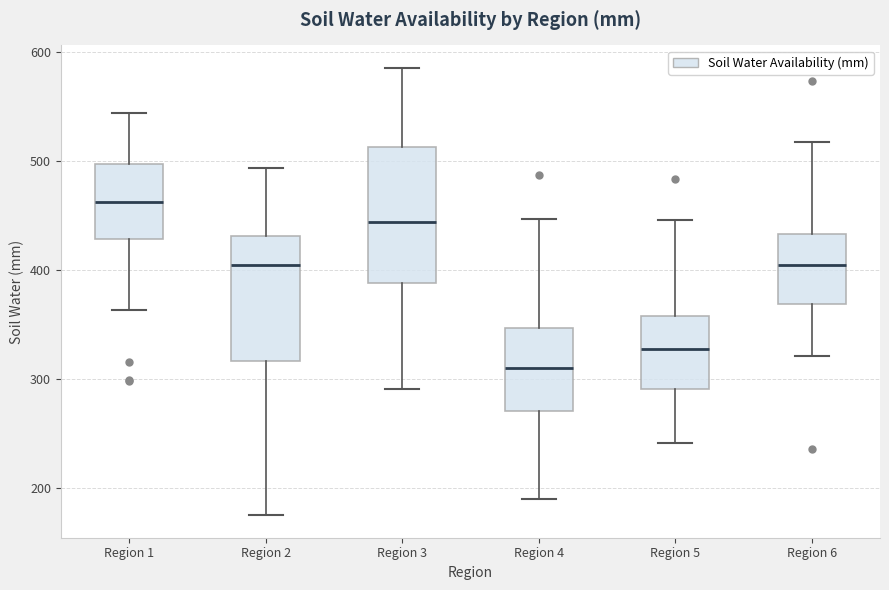

Where does the lower whisker of the box for Region 6 end on the y-axis? The values are not printed on the chart, so give them approximately, as read against the axis.

320